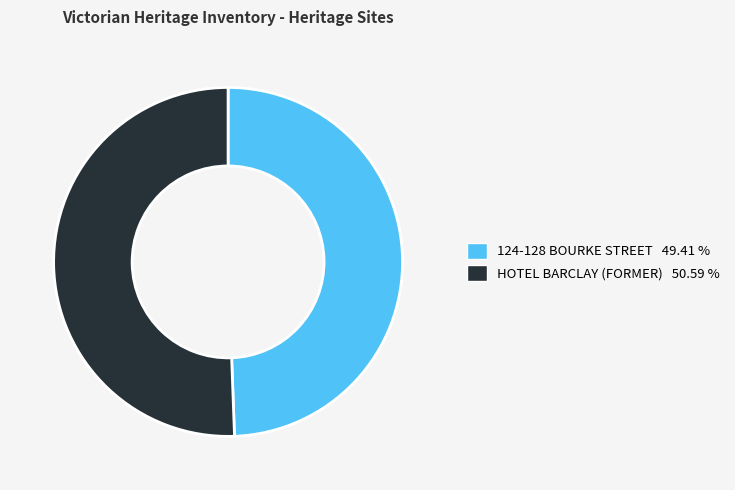

Which category has the smallest portion of the pie?

124-128 BOURKE STREET